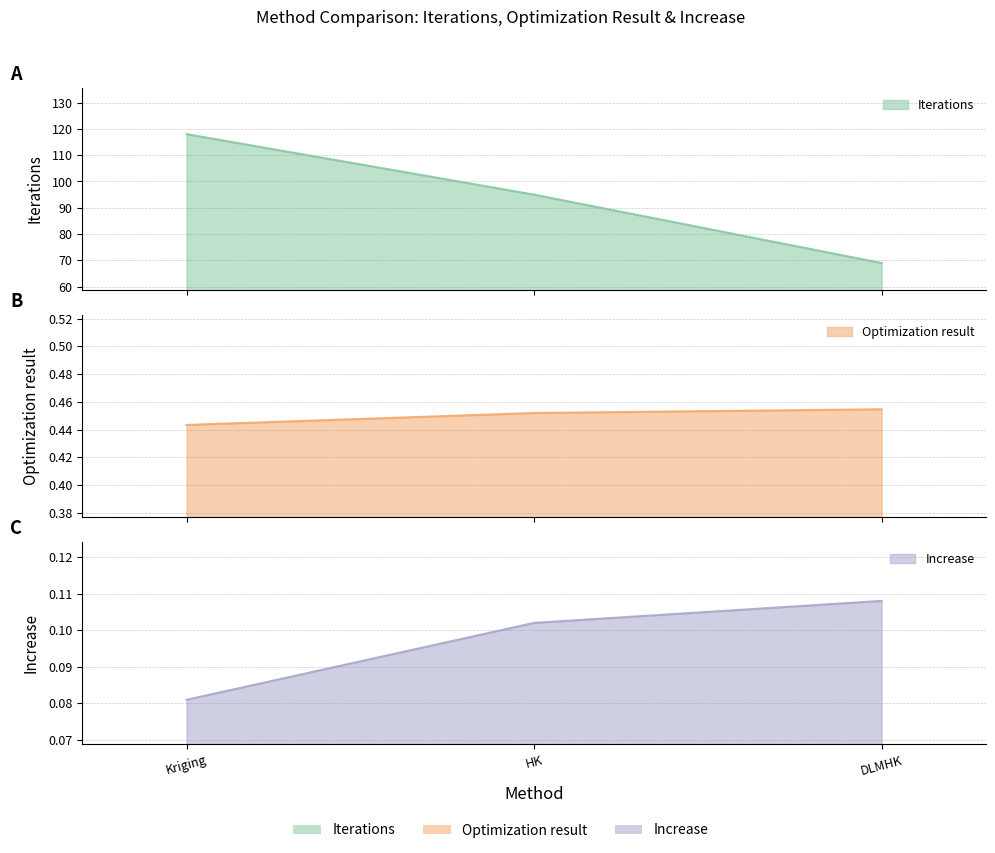

What is the label of the 3rd point from the right?

Kriging